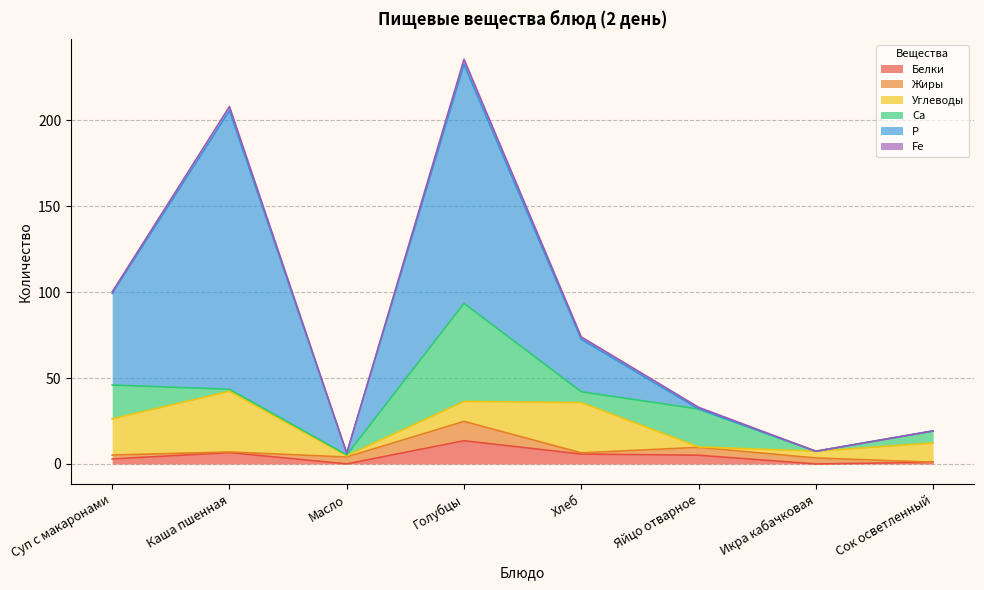

List the series in order of their peak value, lowest first.

Fe, Жиры, Белки, Углеводы, Са, Р